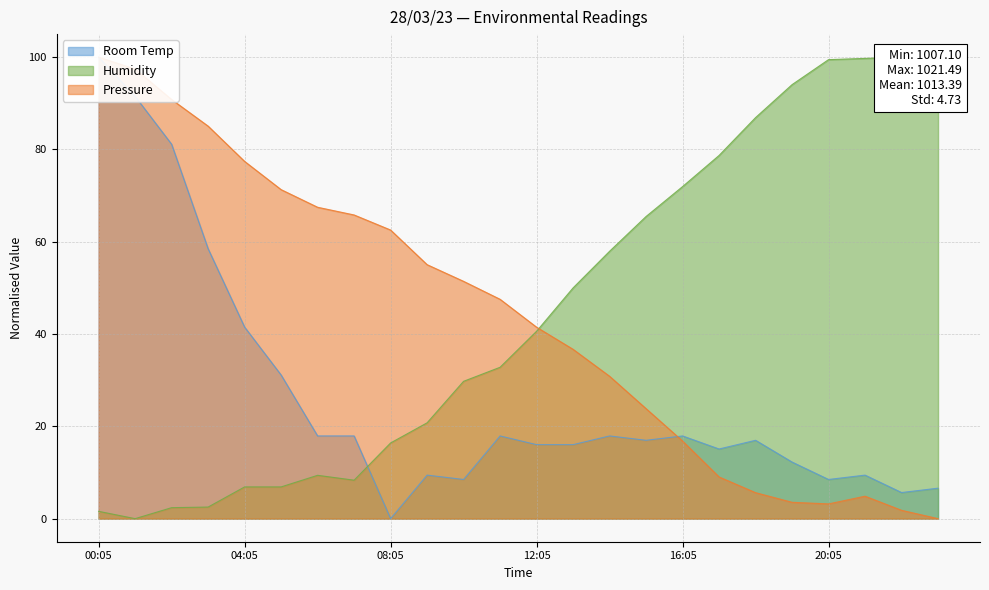

What value does the Pressure series have at 21:05?

4.9